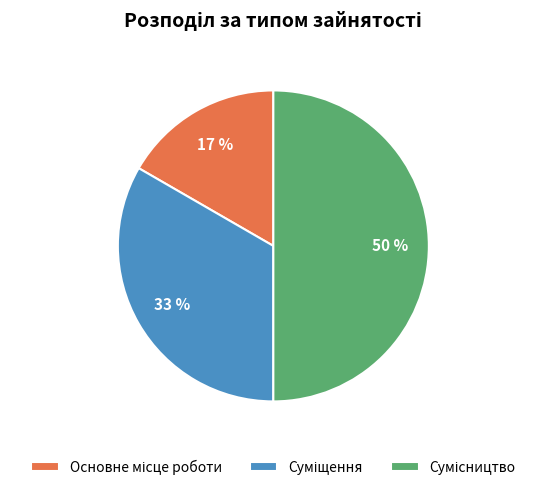

To the nearest percent, what is the average slice percentage?

33%